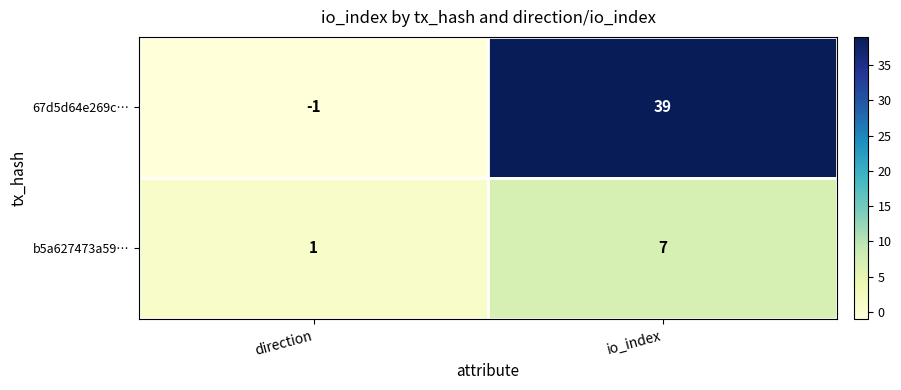

Which series has the widest spread of values?

67d5d64e269c…